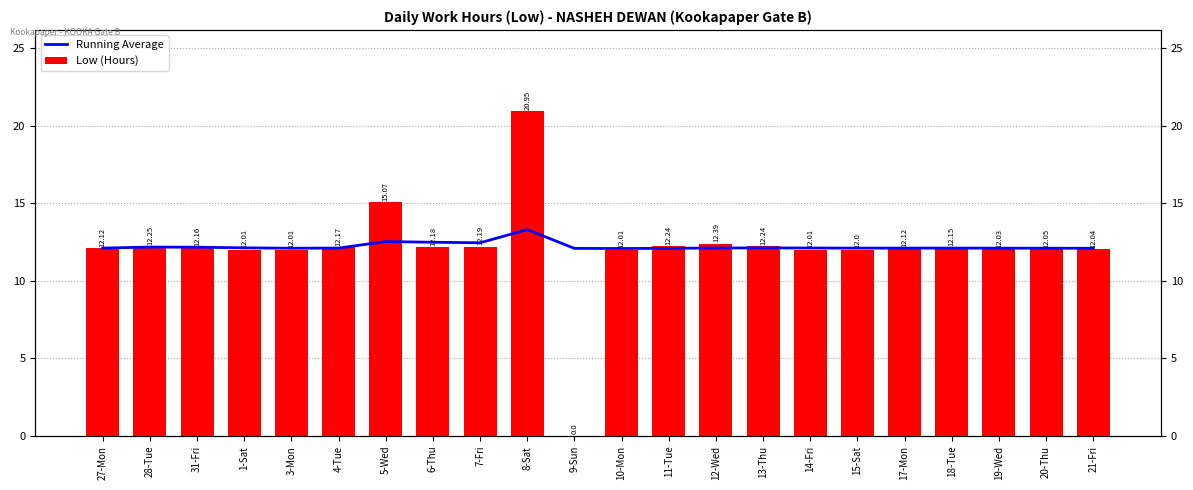

What is the maximum value shown in the chart?

20.9